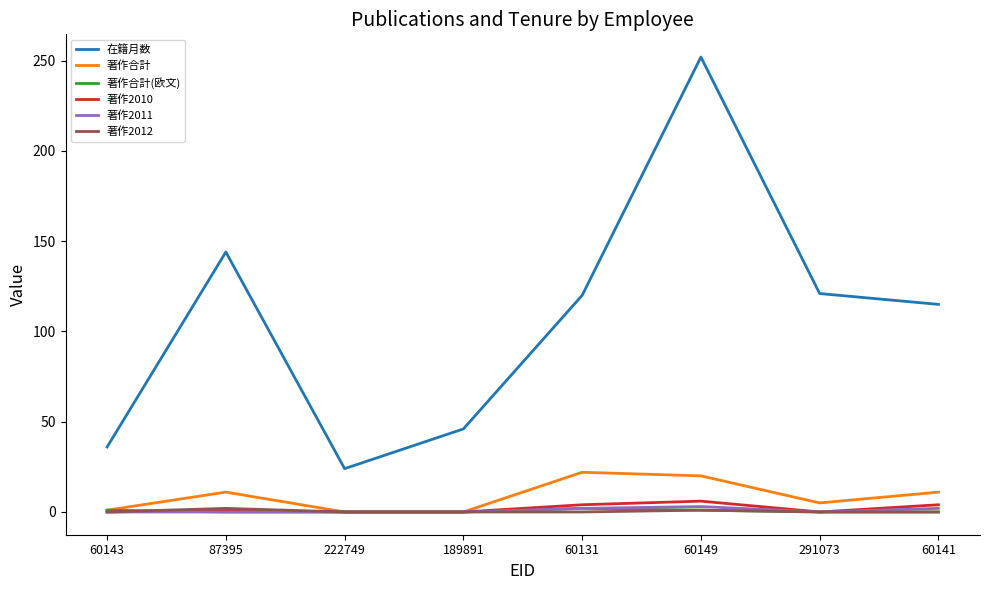

Which series has the largest total across all categories?

在籍月数